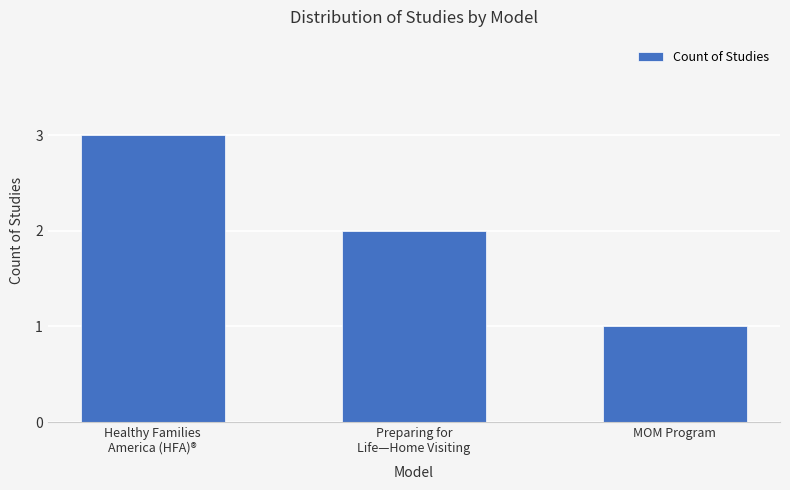

Reading left to right, extract all data points from this chart.

3	2	1